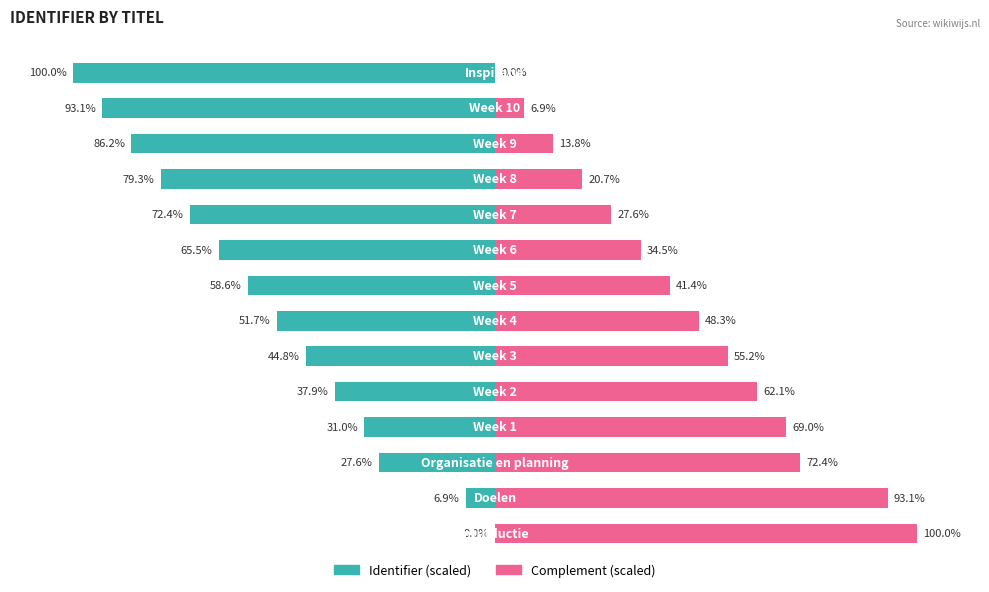

How many values in the Complement (scaled) series exceed 48?

7